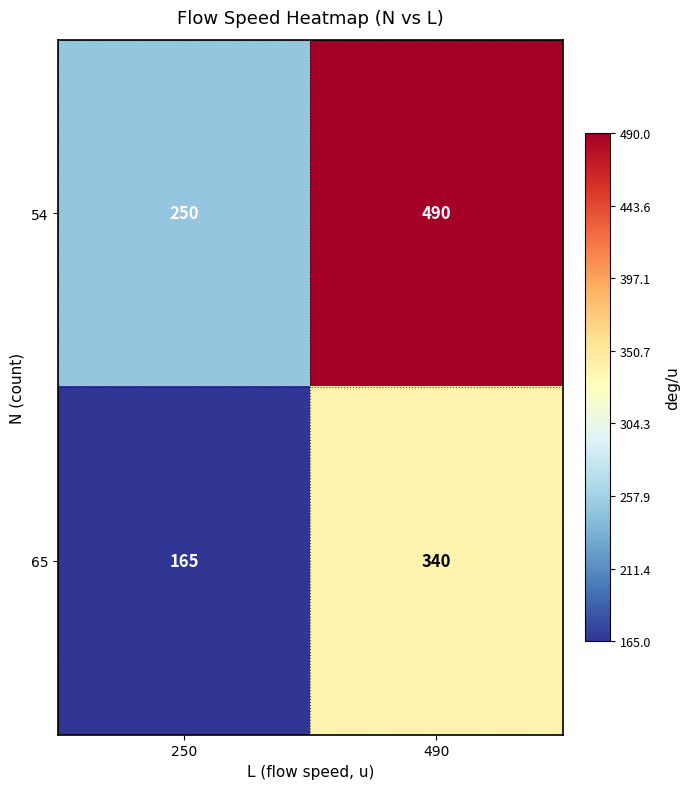

What is the smallest value displayed?

165